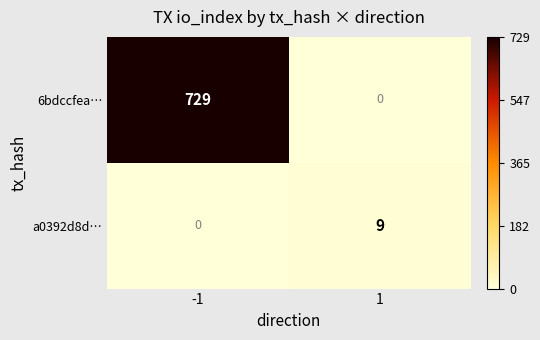

Rank the series by their maximum value, from lowest to highest.

a0392d8d…, 6bdccfea…